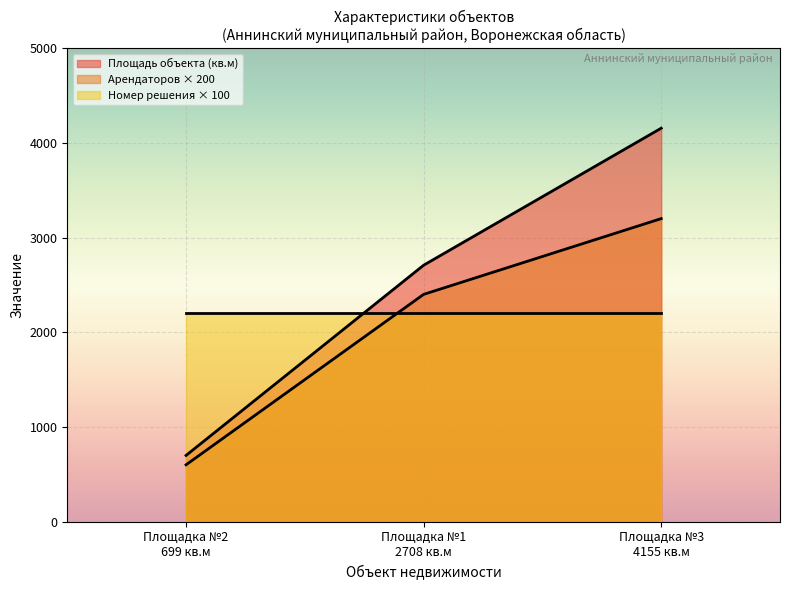

True or false: Арендаторов × 200 has a value of 600 at Площадка №2
699 кв.м.

True